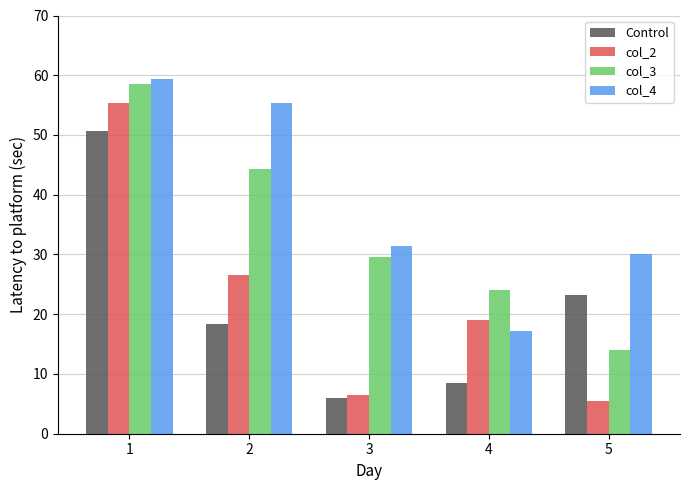

What are all the series names shown in the legend?

Control, col_2, col_3, col_4